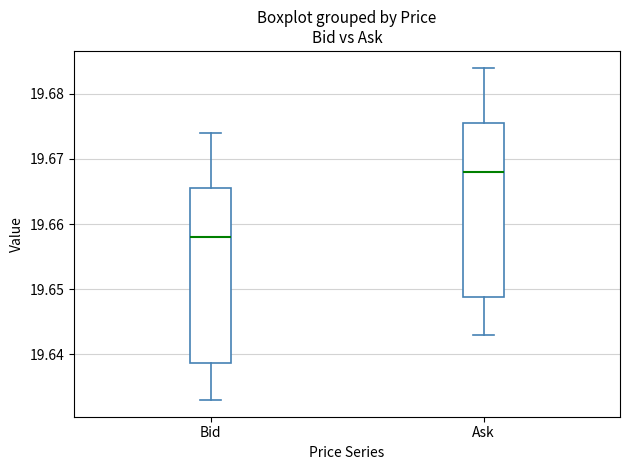

Where does the upper whisker of the box for Ask end on the y-axis? The values are not printed on the chart, so give them approximately, as read against the axis.

19.684